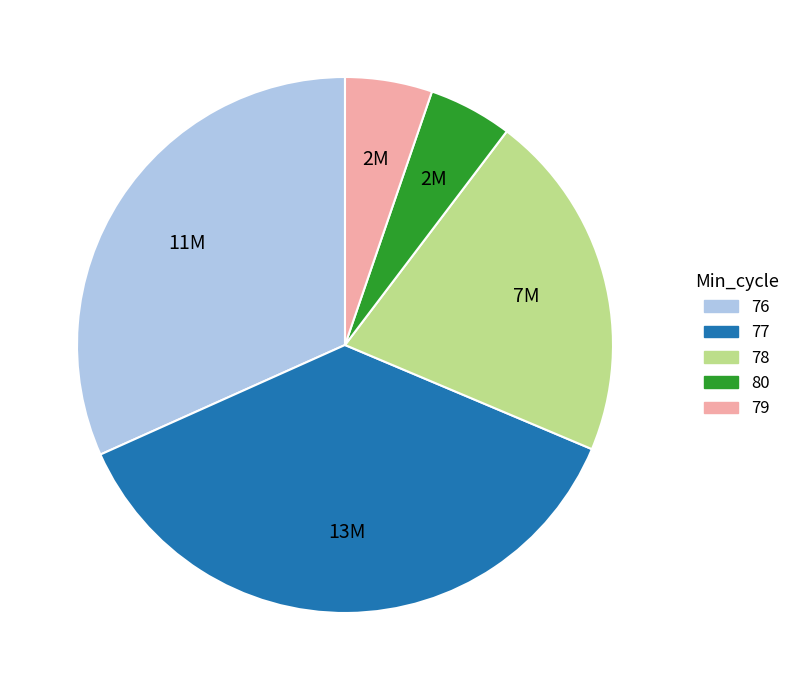

Does any single category account for the majority?

No